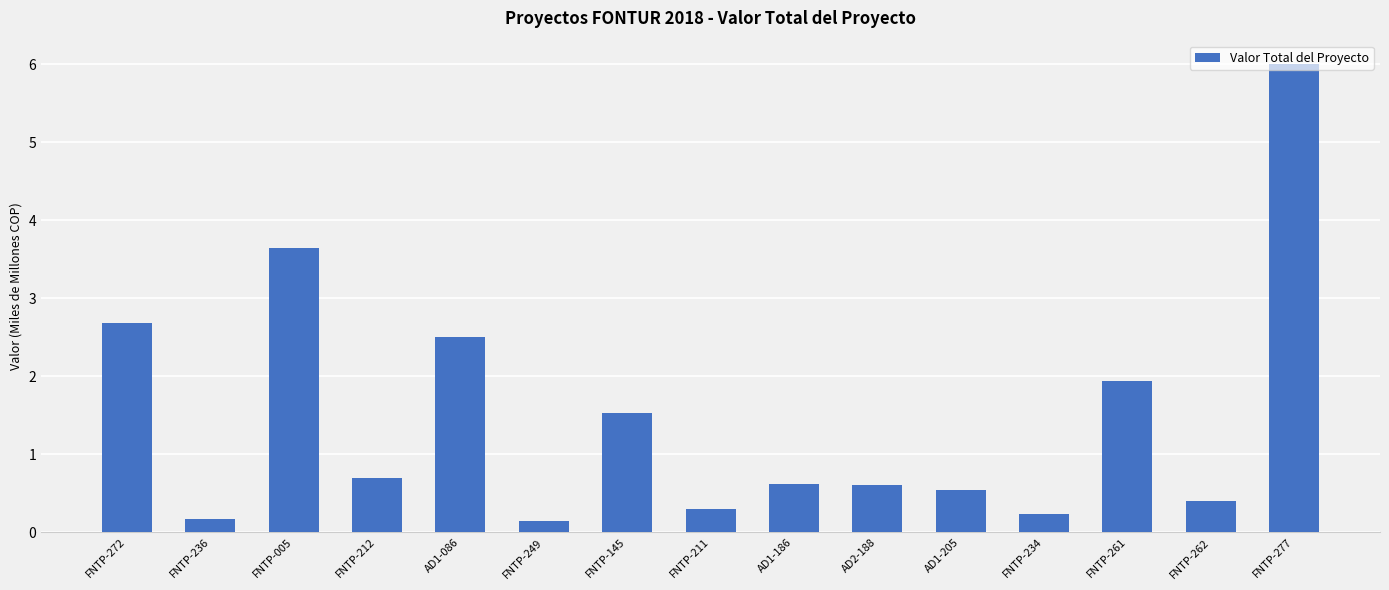

What is the change in value from FNTP-272 to AD1-205?

-2.1